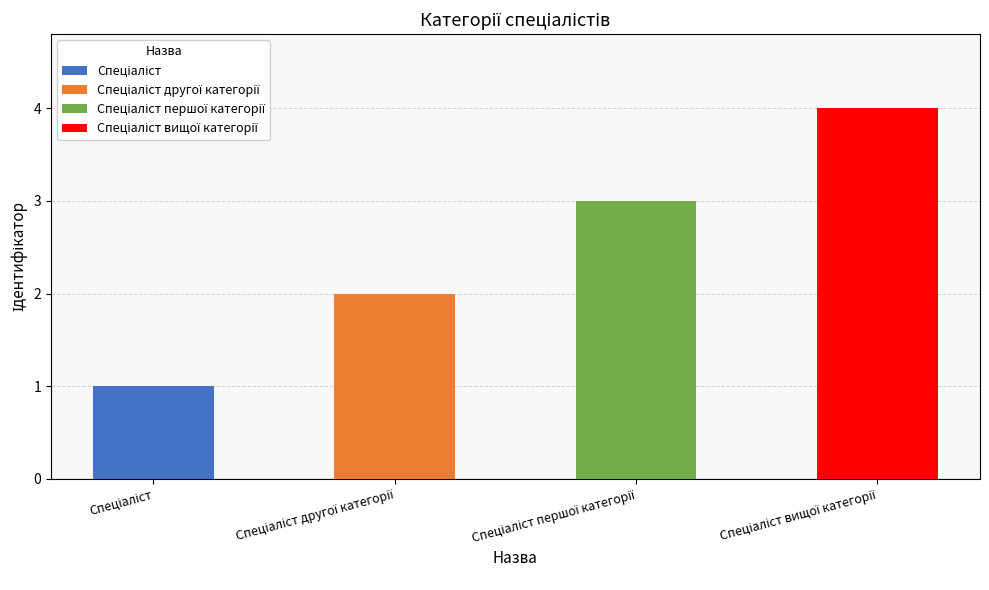

Count the number of categories in the chart.

4